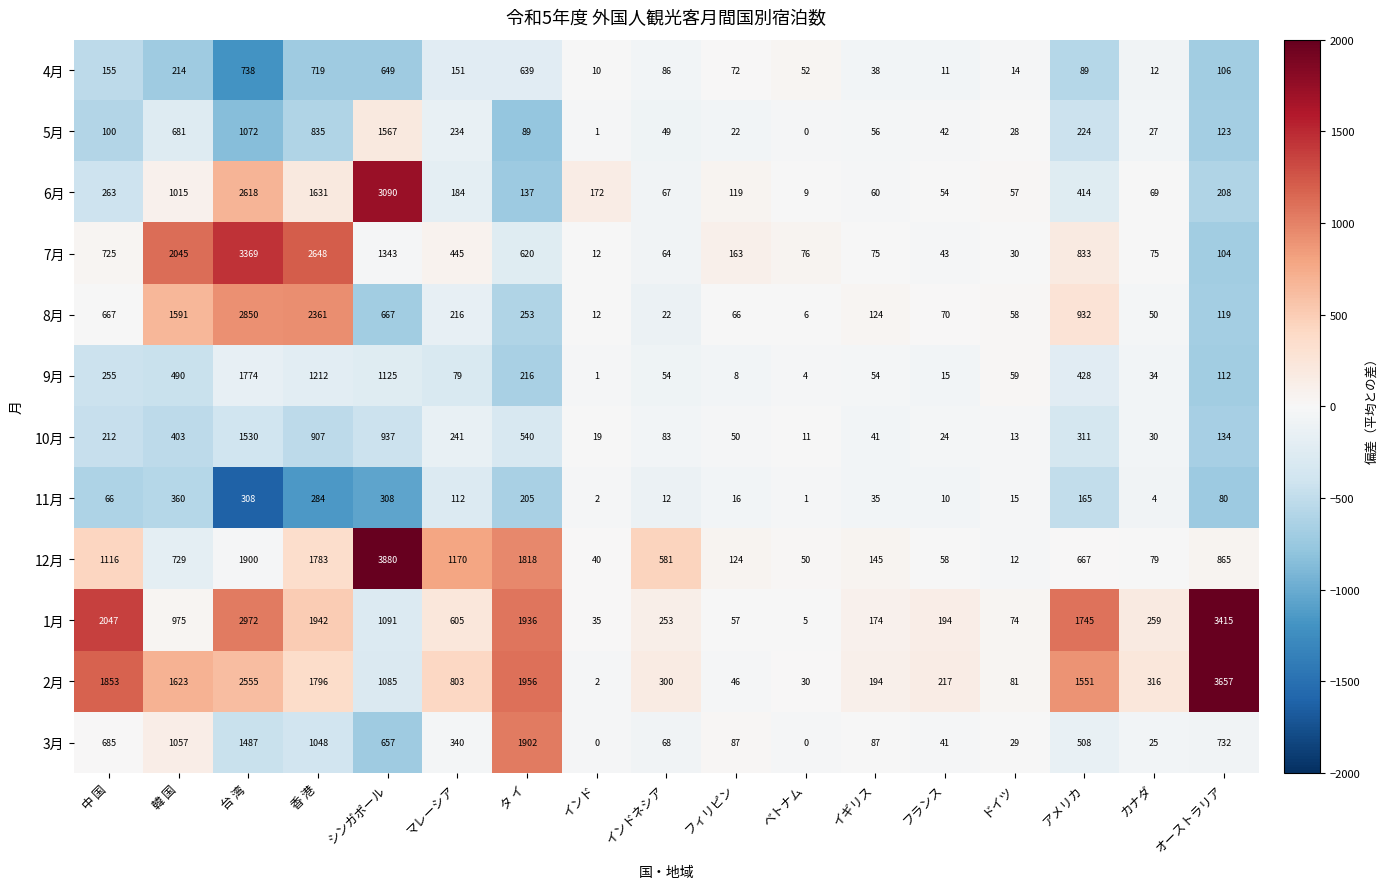

What is the lowest value of the 8月 series?

6